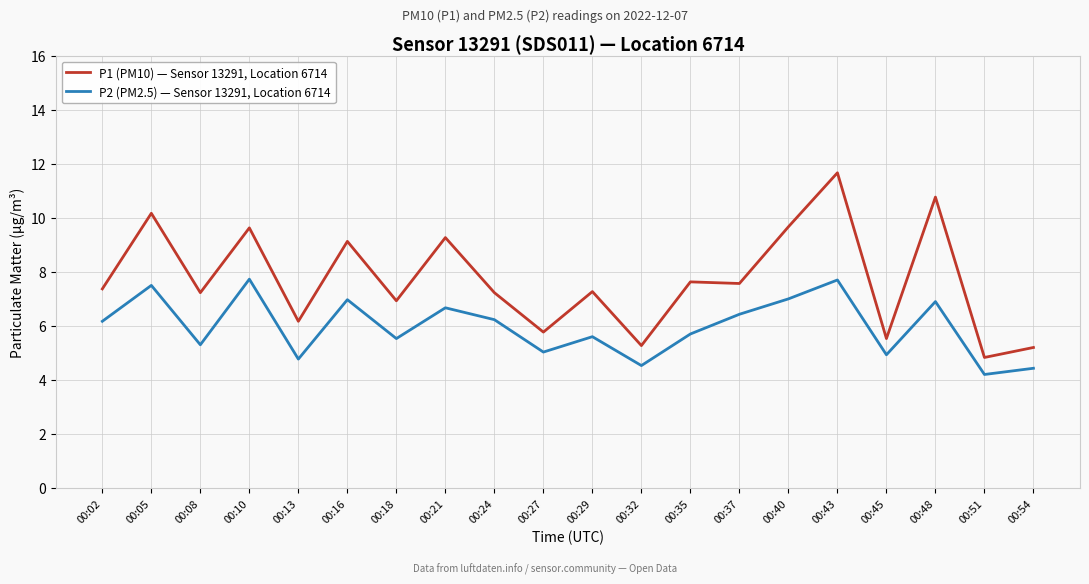

Count the number of data series in this chart.

2